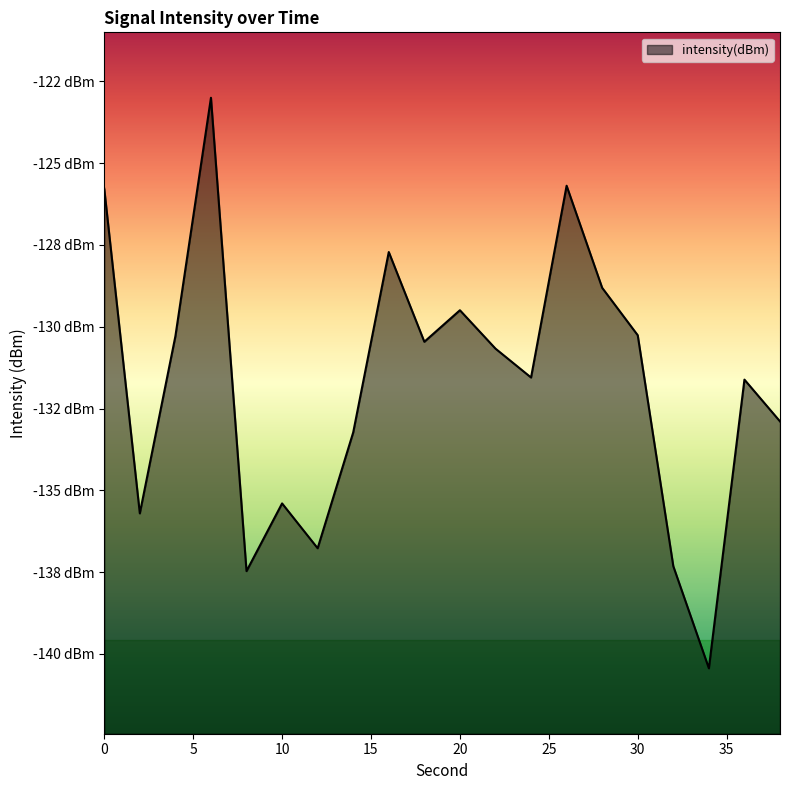

Does the chart display data point markers on the line(s)?

No